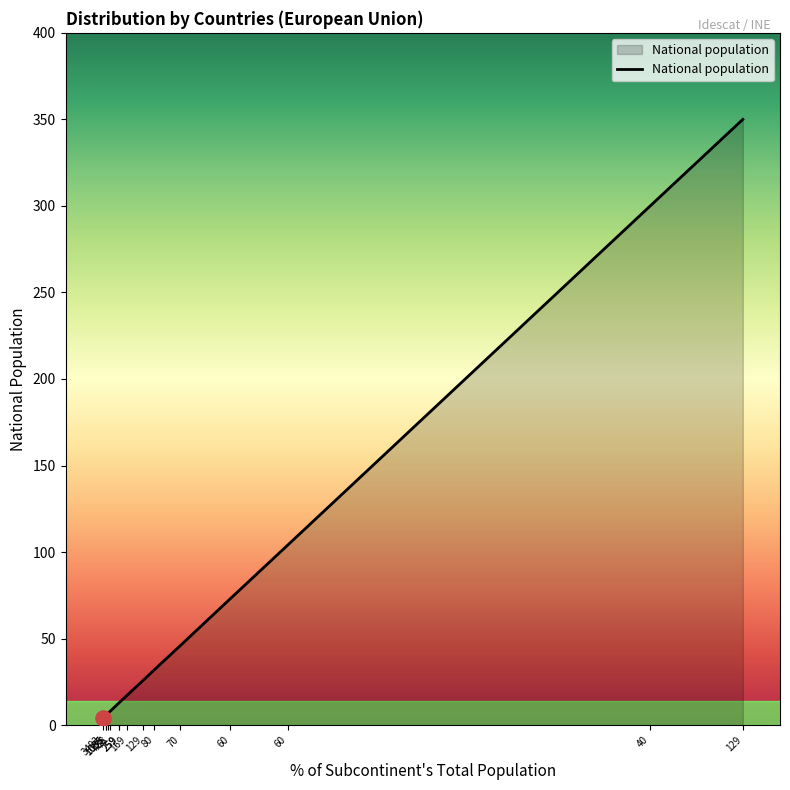

Approximately how many times larger is the value at 726 compared to 70?

0.2